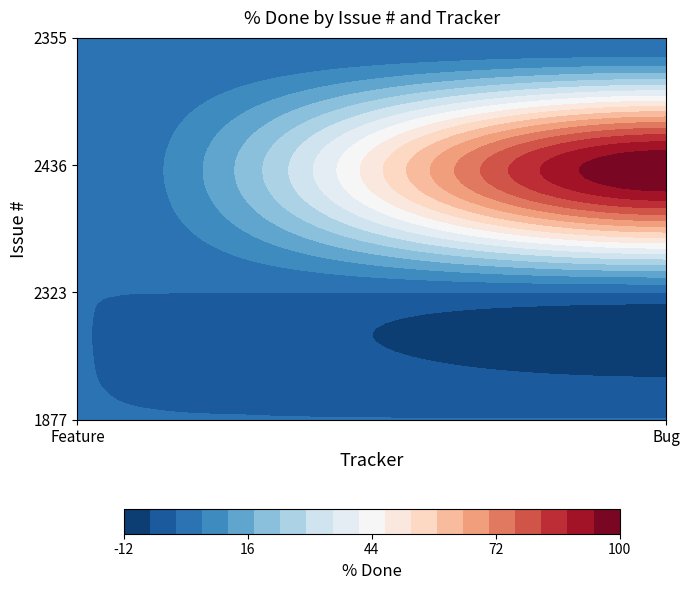

Reading left to right, transcribe all the data shown in this chart.

1877: 0	0
2323: 0	0
2436: 0	100
2355: 0	0